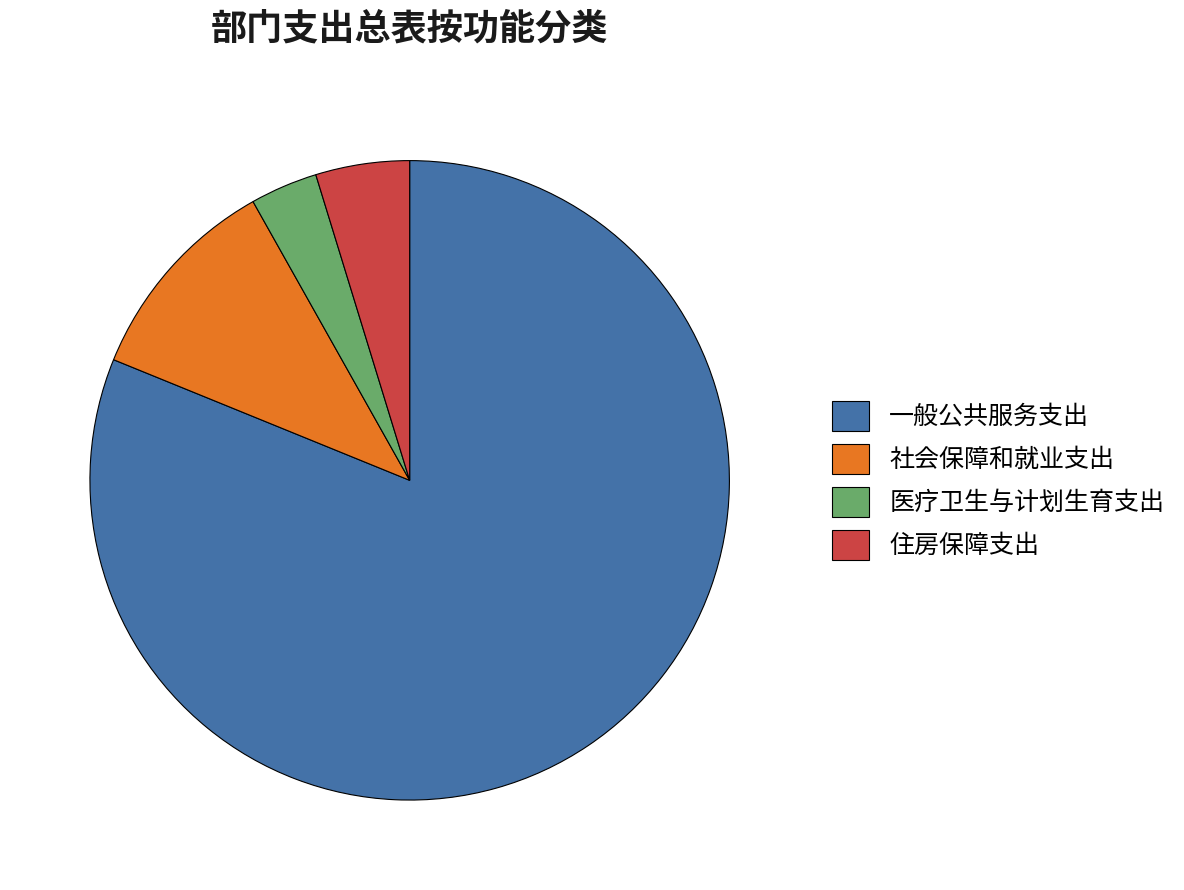

Rank the categories by value from highest to lowest.

一般公共服务支出, 社会保障和就业支出, 住房保障支出, 医疗卫生与计划生育支出